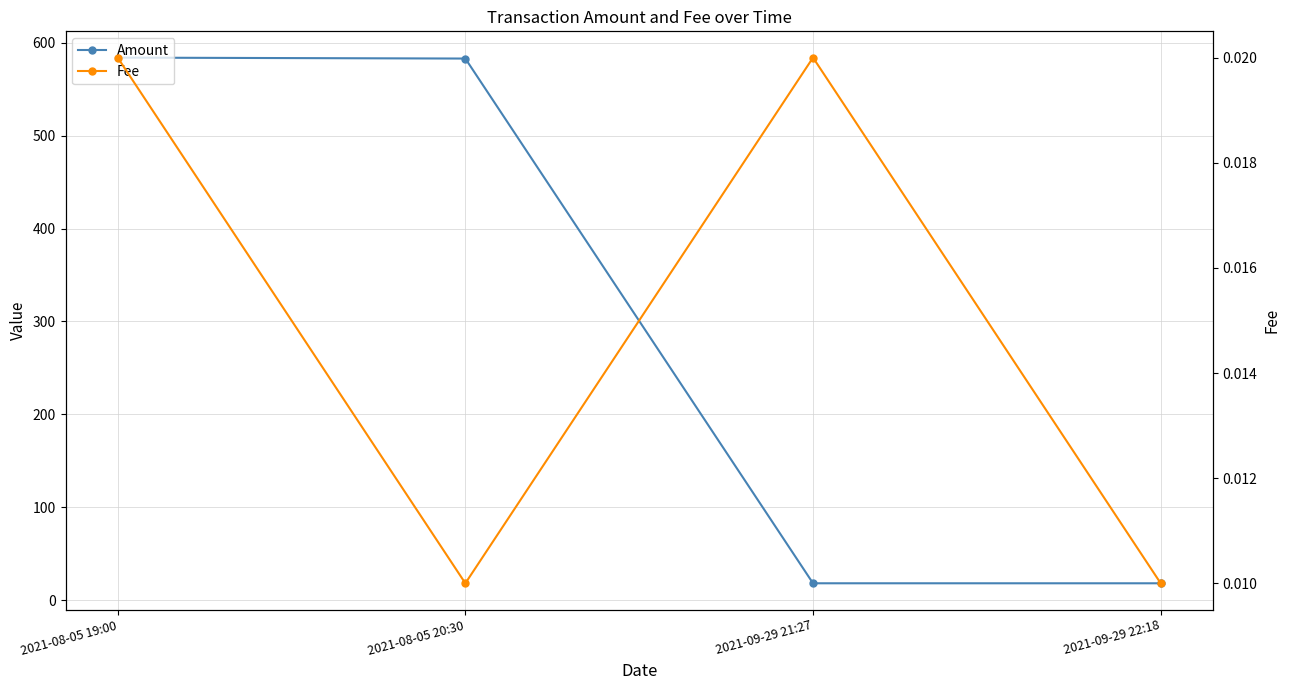

What is the label of the 1st point from the right?

2021-09-29 22:18